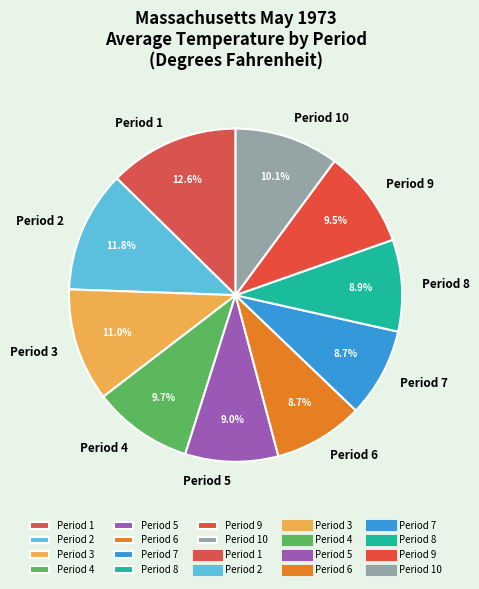

To the nearest percent, what is the difference between the largest and smallest slice percentages?

4%